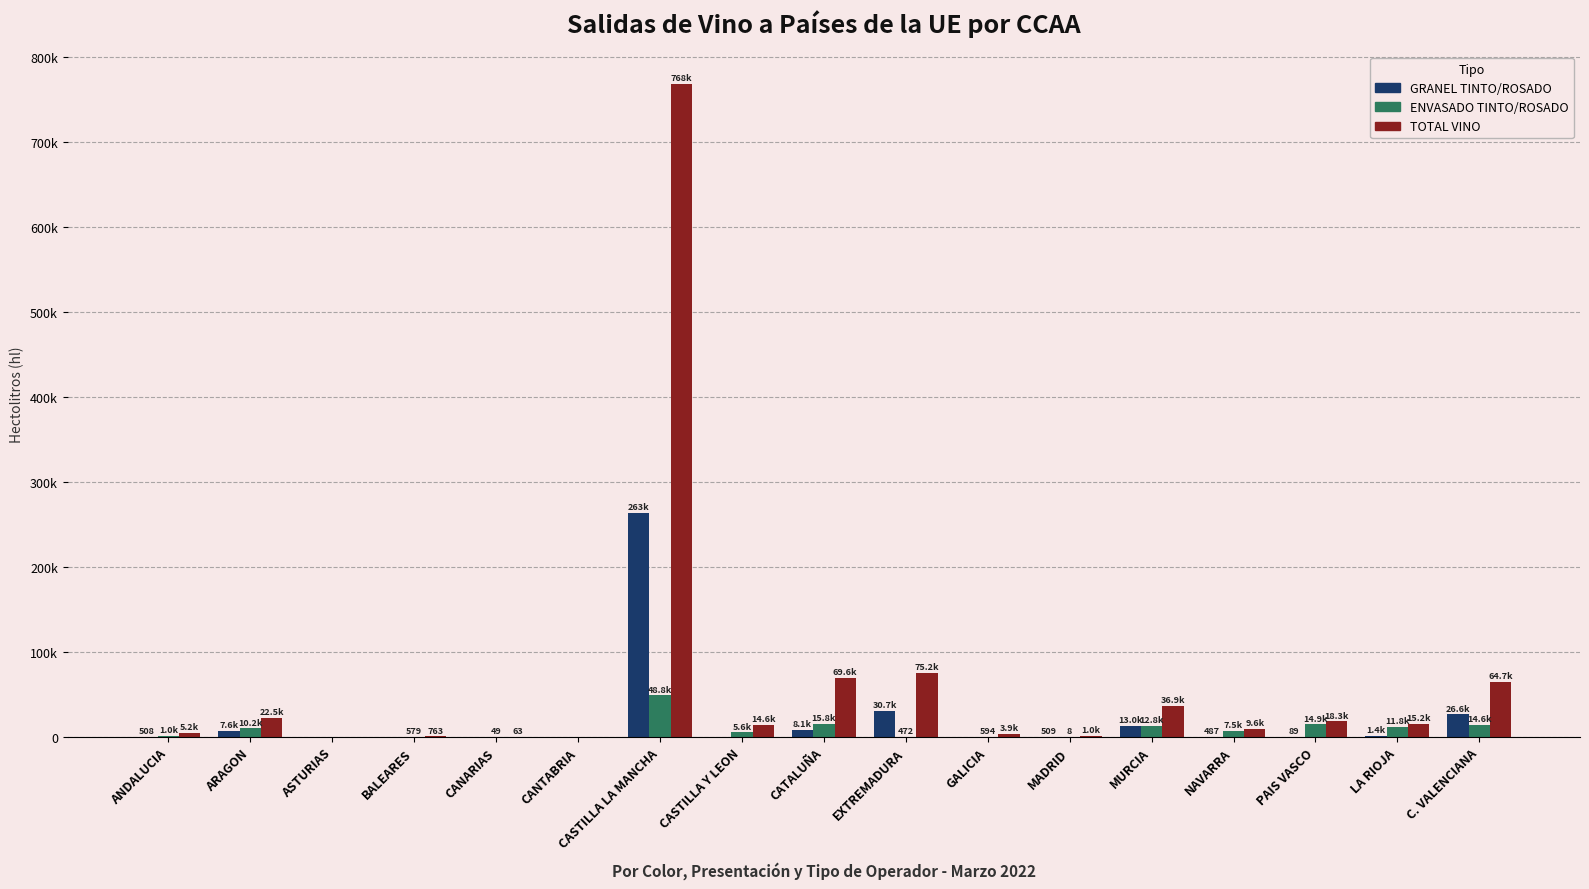

What is the difference between the TOTAL VINO values at EXTREMADURA and ANDALUCIA?

70093